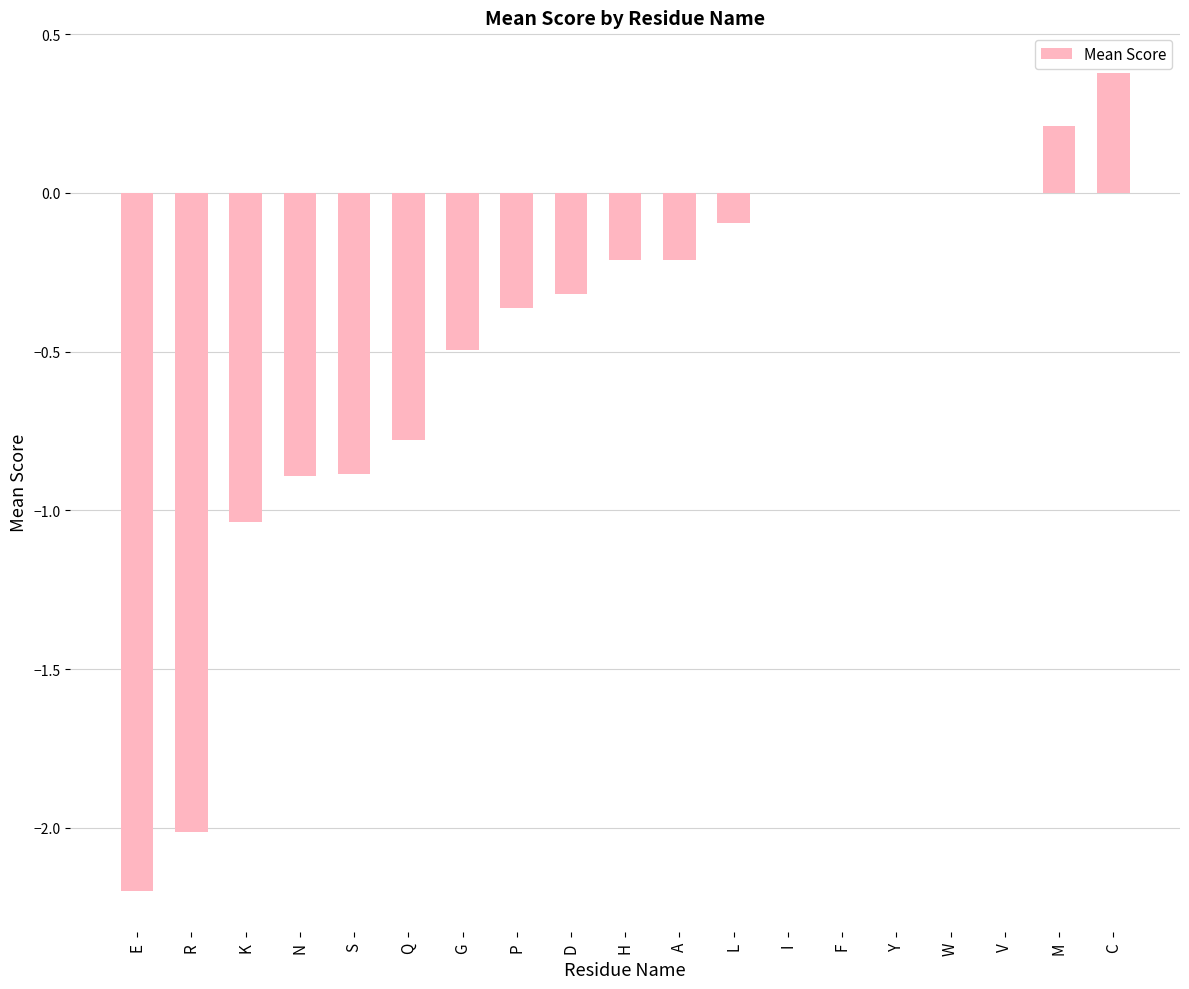

The chart shows a value of 1.8 at I. True or false?

False